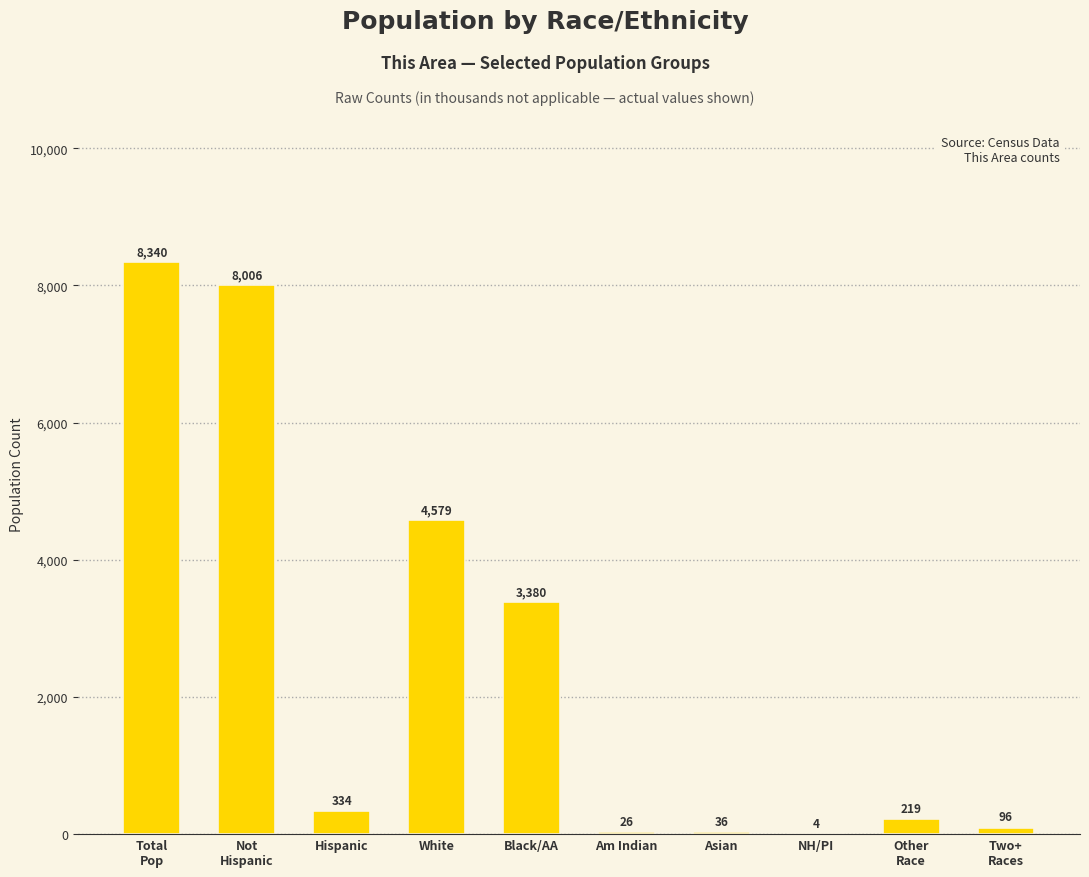

What is the maximum value shown in the chart?

8340